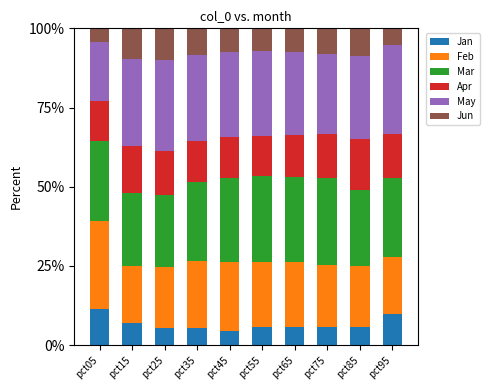

Are the bars horizontal?

No